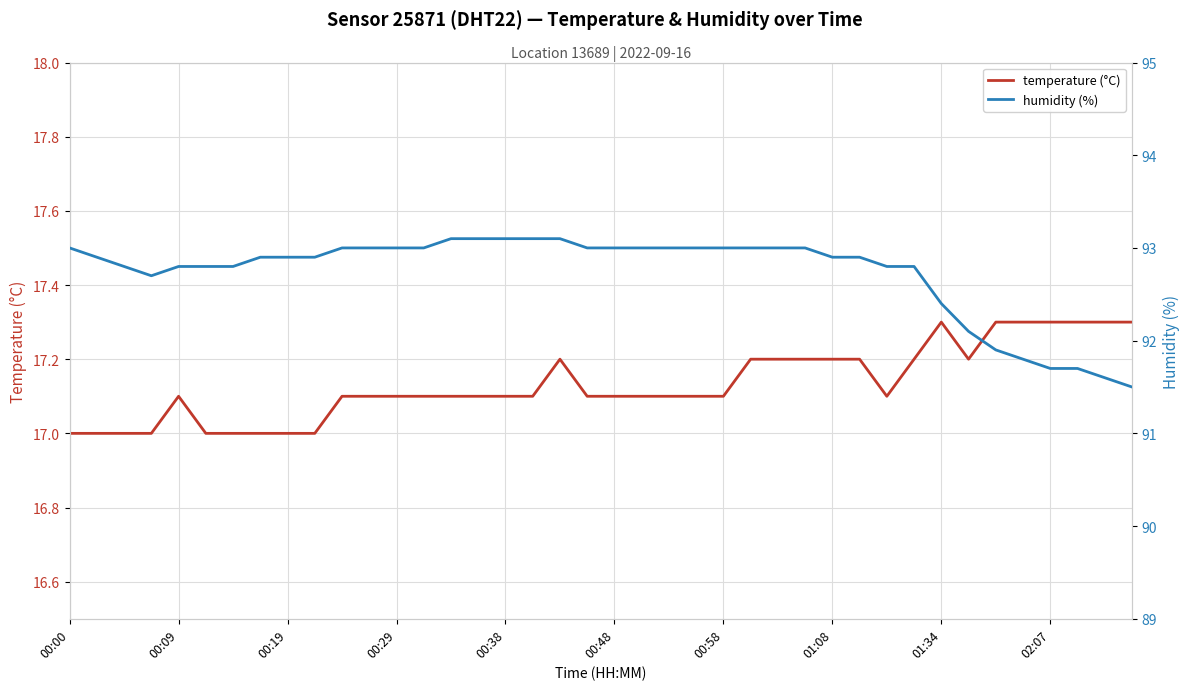

What is the lowest value of the temperature (°C) series?

17.0